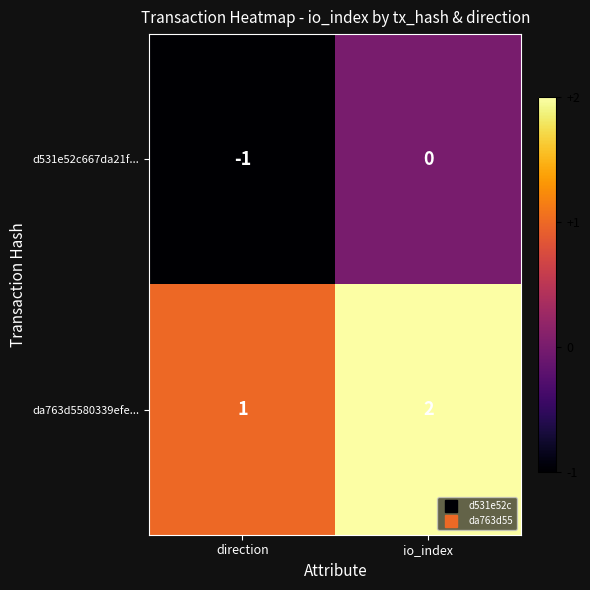

At which label does da763d5580339efe... reach its peak?

io_index